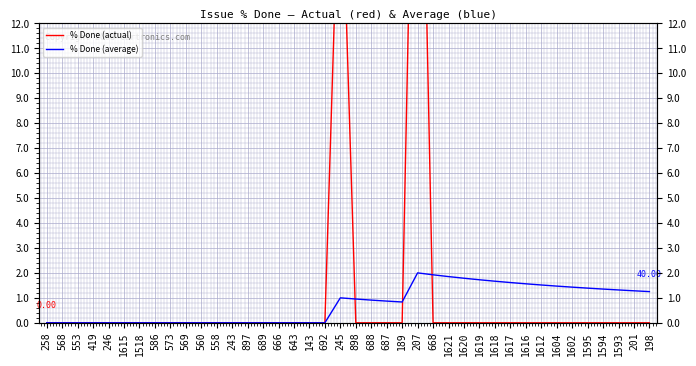

List the series in order of their peak value, lowest first.

% Done (average), % Done (actual)